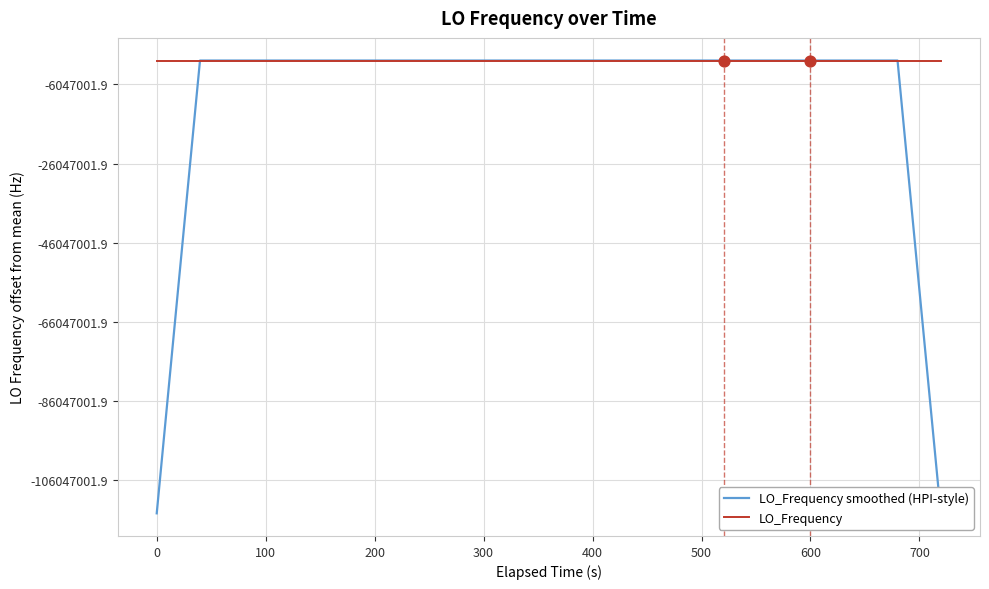

At how many categories does at least one series exceed 181419751?

40